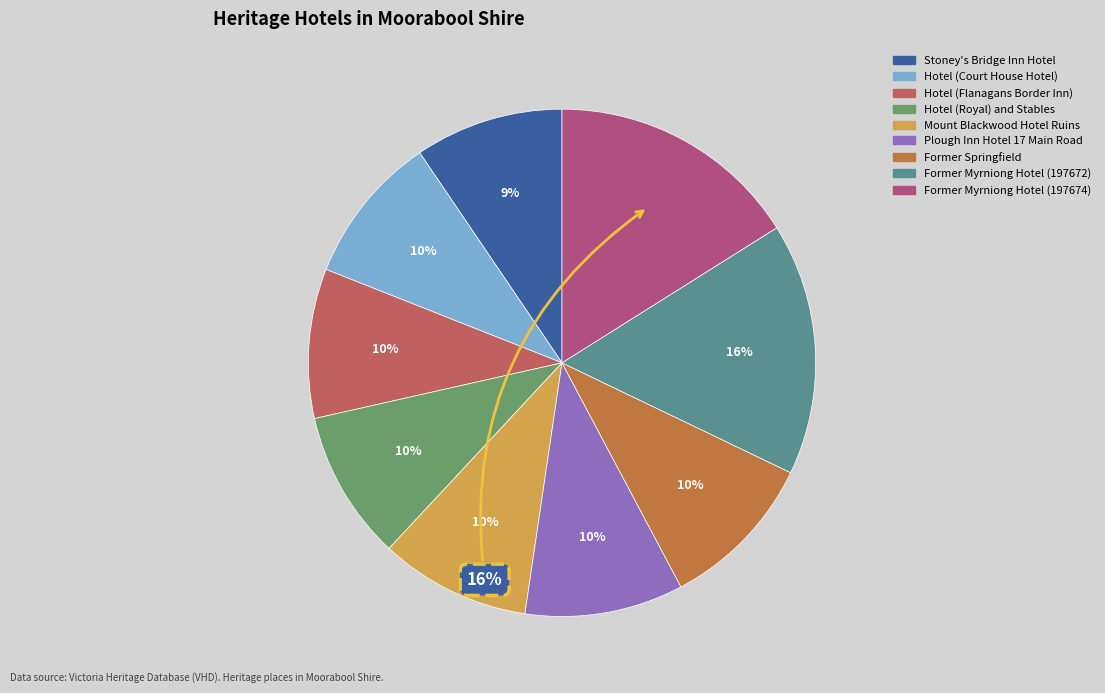

Does Hotel (Royal) and Stables account for over 50% of the chart?

No